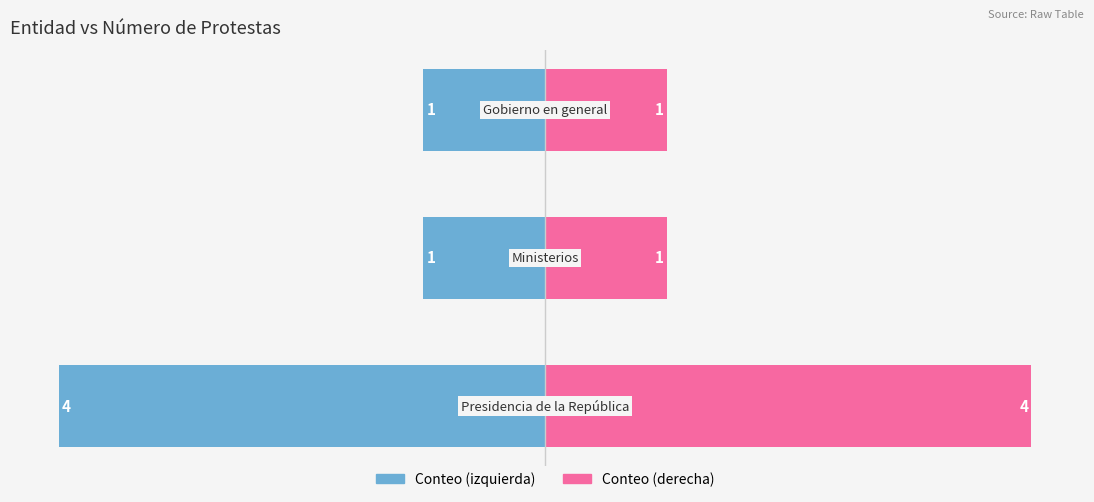

How many values in the Entidad (Count) series exceed 1?

1